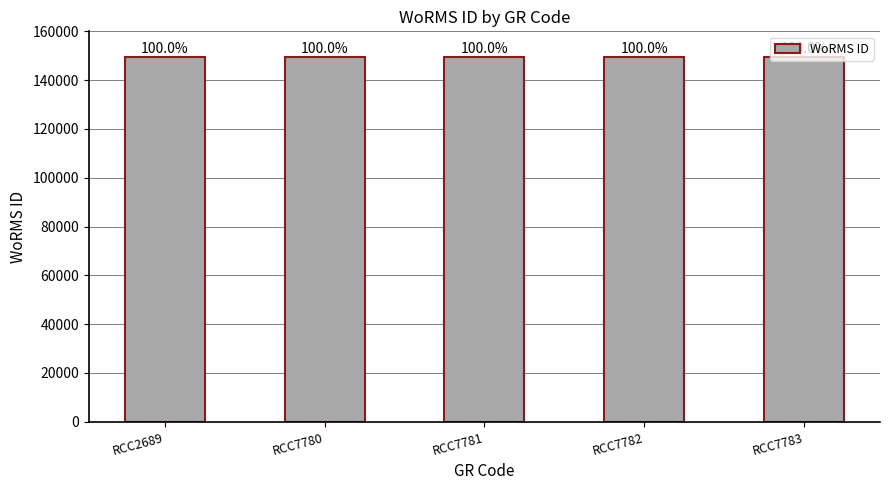

Are the bars horizontal?

No